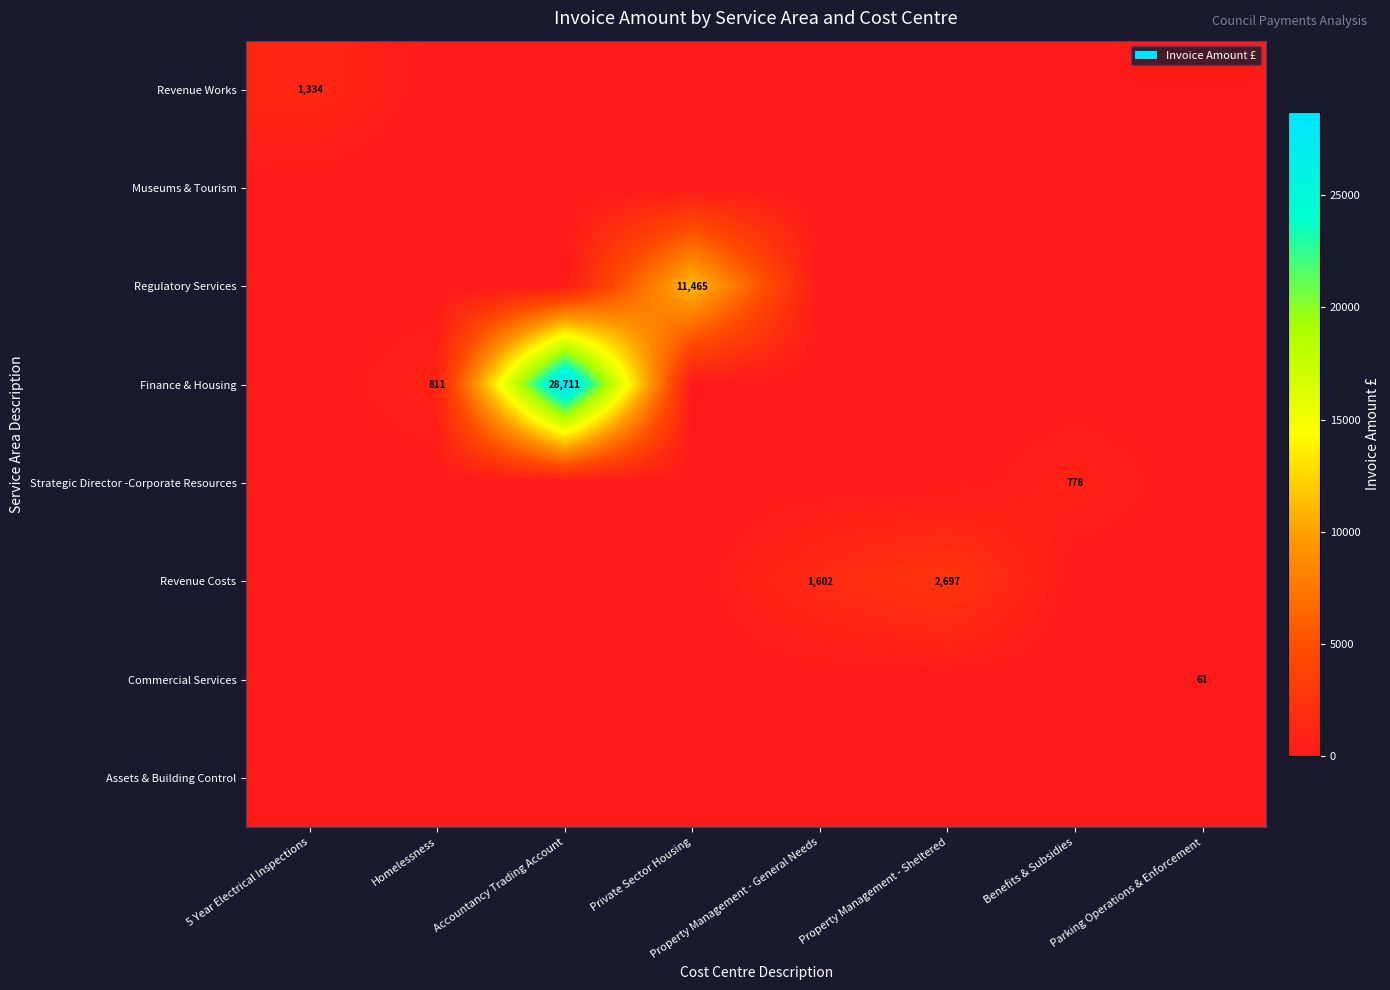

Is it true that Finance & Housing equals 28711 at Accountancy Trading Account?

True